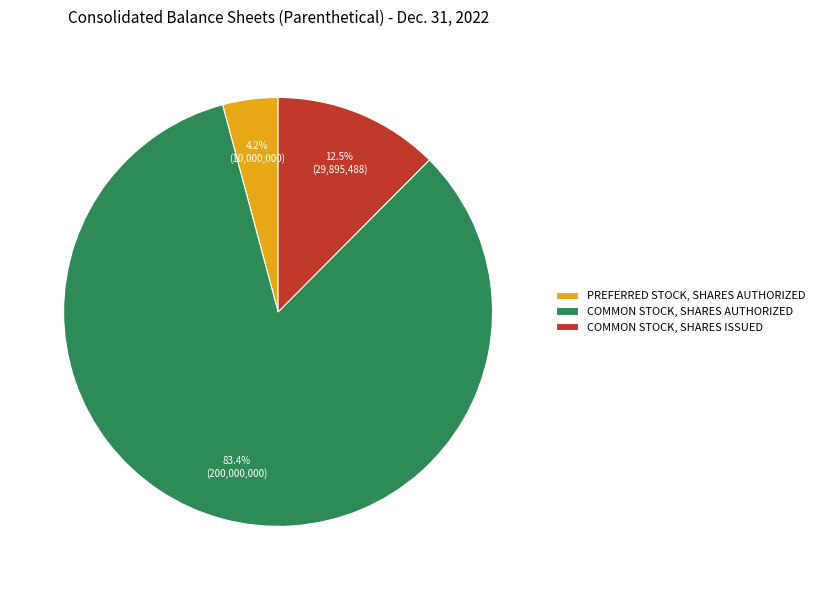

Which has a higher value, COMMON STOCK, SHARES AUTHORIZED or PREFERRED STOCK, SHARES AUTHORIZED?

COMMON STOCK, SHARES AUTHORIZED